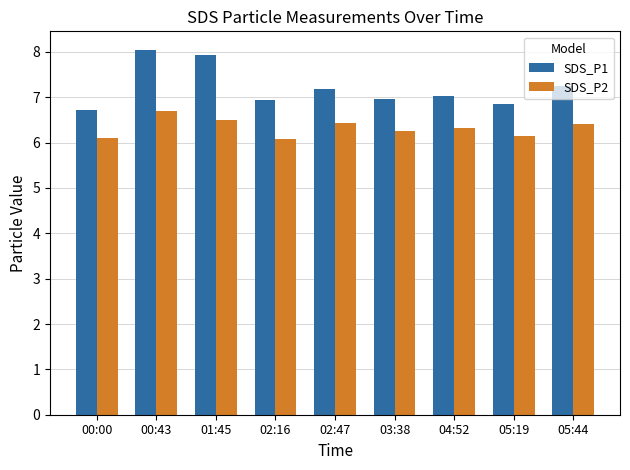

What are all the series names shown in the legend?

SDS_P1, SDS_P2